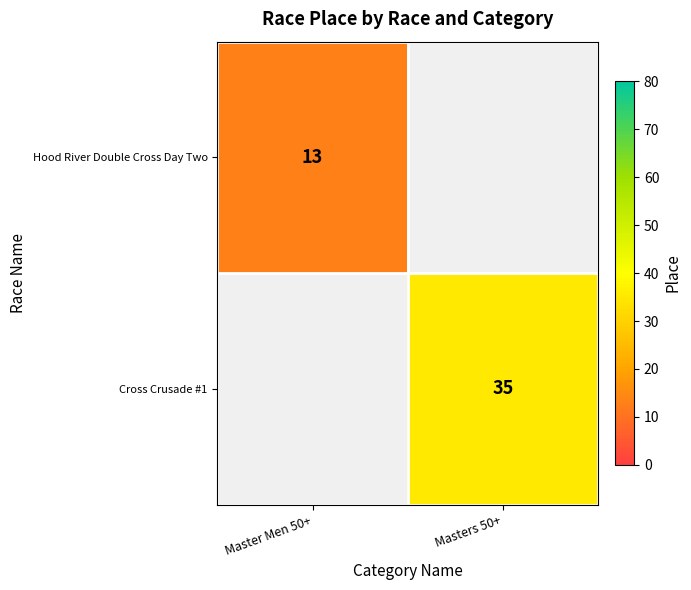

The value of Cross Crusade #1 at Masters 50+ is 19. True or false?

False